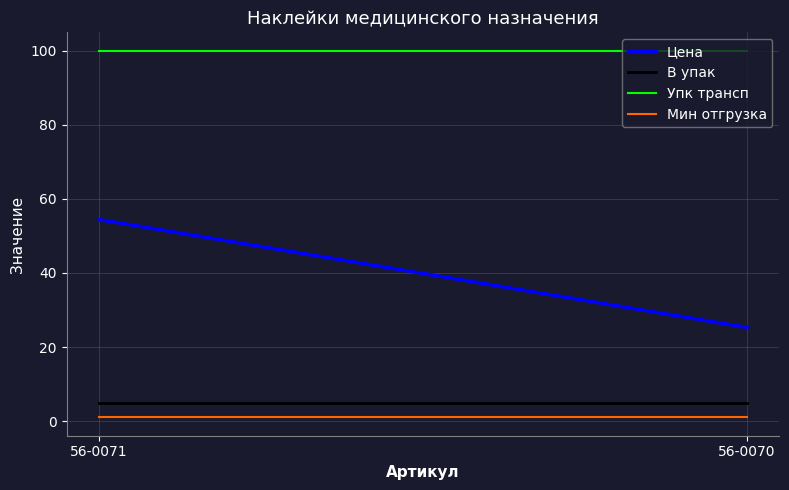

Reading left to right, transcribe all the data shown in this chart.

Цена: 56-0071=54.4	56-0070=25.3
В упак: 56-0071=5.0	56-0070=5.0
Упк трансп: 56-0071=100.0	56-0070=100.0
Мин отгрузка: 56-0071=1.0	56-0070=1.0